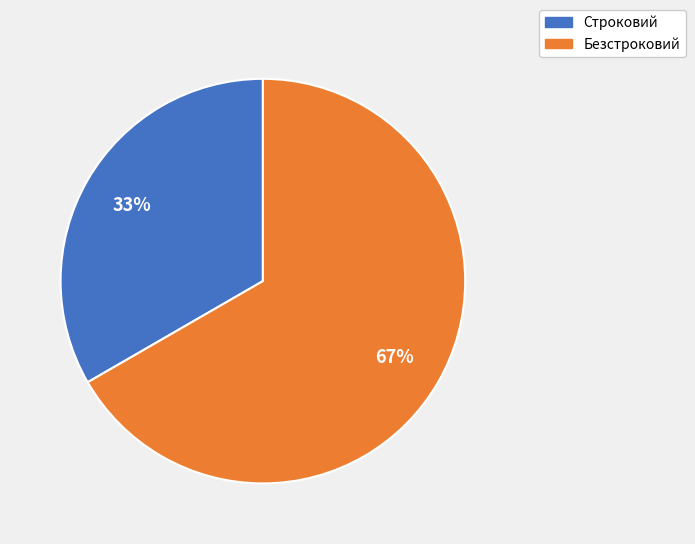

What percentage is the Строковий slice, to the nearest percent?

33%